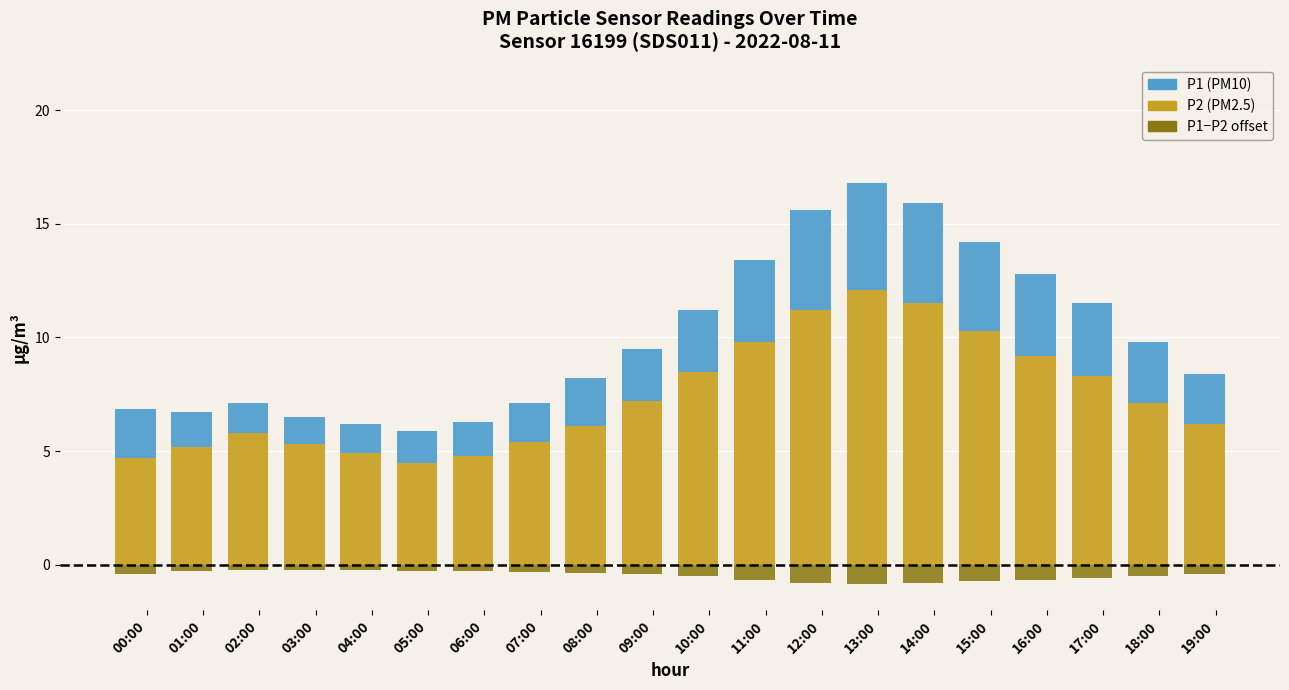

Which series changed the most between 02:00 and 07:00?

P2 (PM2.5)